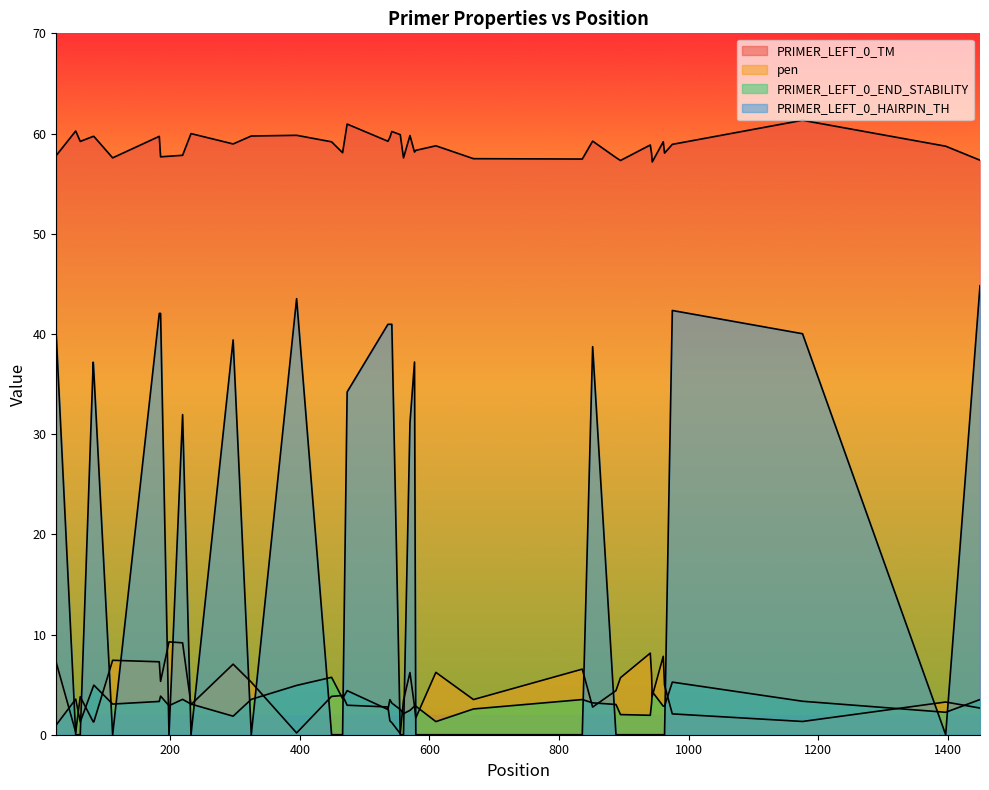

At how many categories does at least one series exceed 48?

40